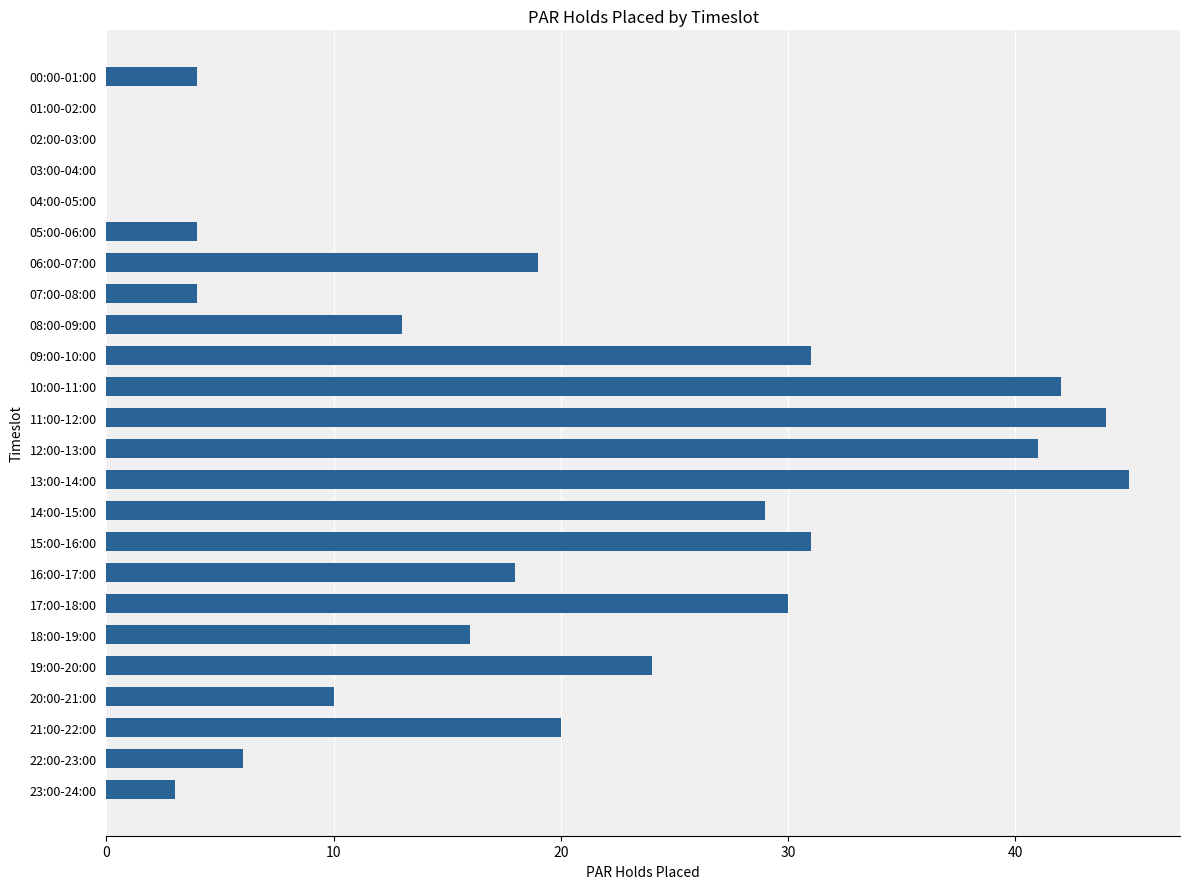

Is it true that the value at 17:00-18:00 is 47?

False